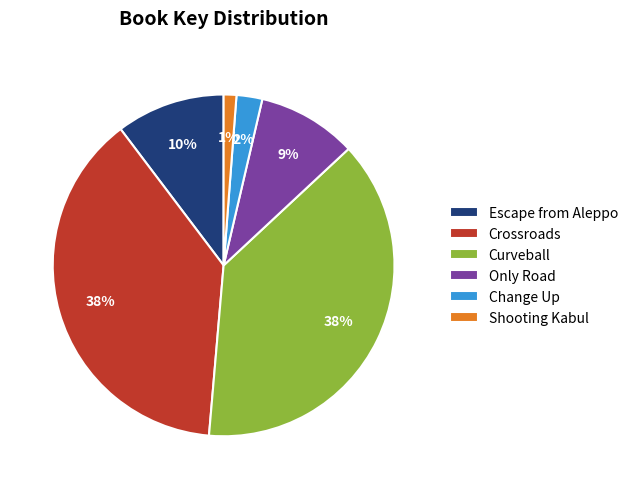

What is the smallest slice in the pie chart?

Shooting Kabul